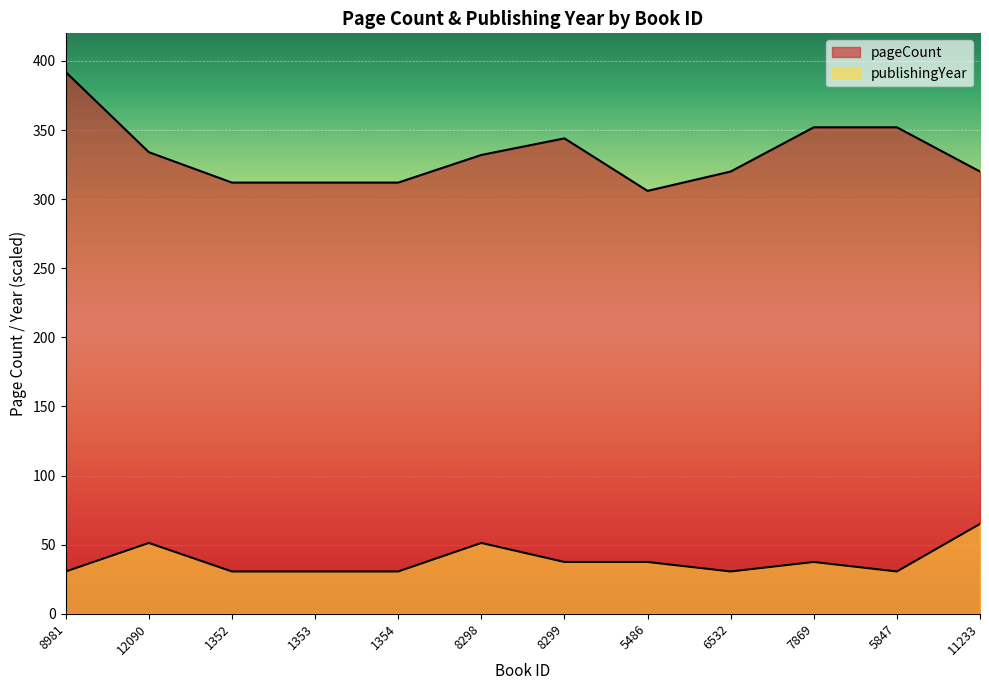

Reading left to right, what are all the values shown in this chart?

pageCount: 392.0	334.0	312.0	312.0	312.0	332.0	344.0	306.0	320.0	352.0	352.0	320.0
publishingYear: 30.6	51.2	30.6	30.6	30.6	51.2	37.5	37.5	30.6	37.5	30.6	65.0